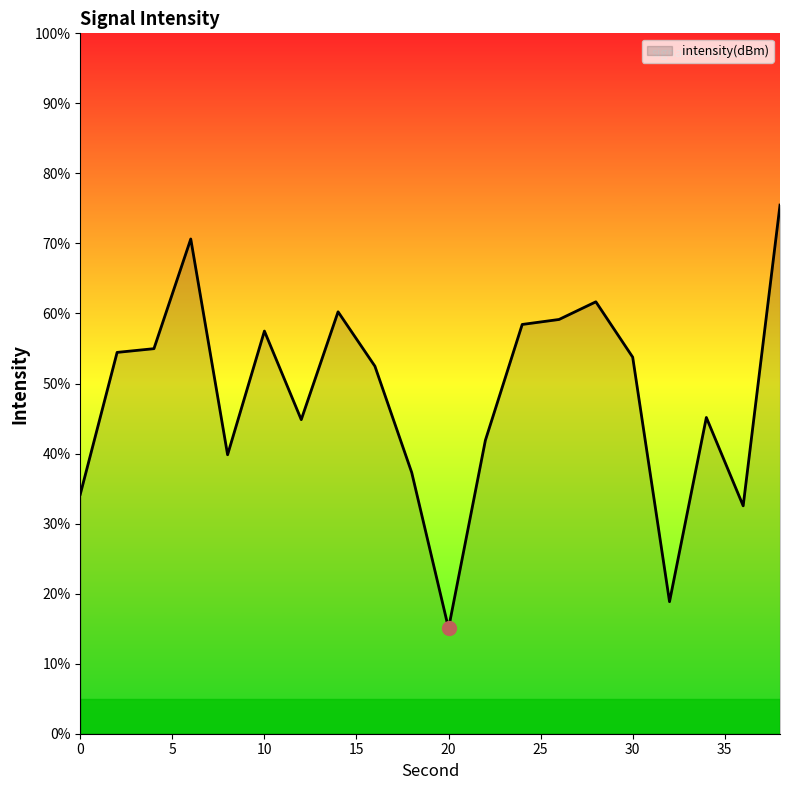

What is the smallest value displayed?

15.0